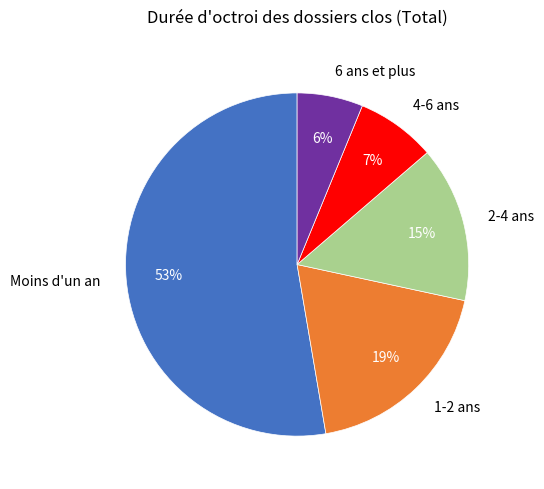

Count the number of slices in the pie.

5